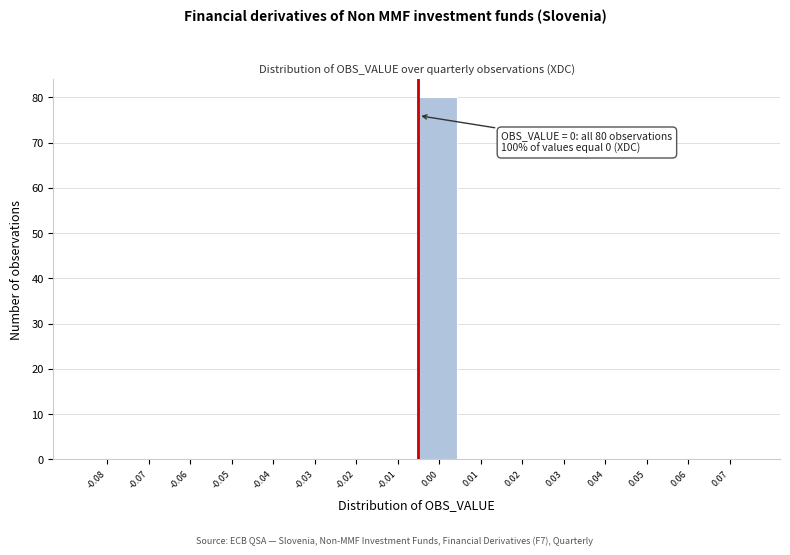

Reading right to left, list all the values displayed in this chart.

0.07=0	0.06=0	0.05=0	0.04=0	0.03=0	0.02=0	0.01=0	0.00=80	-0.01=0	-0.02=0	-0.03=0	-0.04=0	-0.05=0	-0.06=0	-0.07=0	-0.08=0